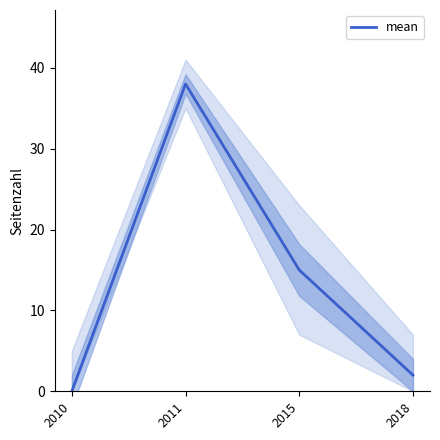

Rank the categories by value from lowest to highest.

2010, 2018, 2015, 2011